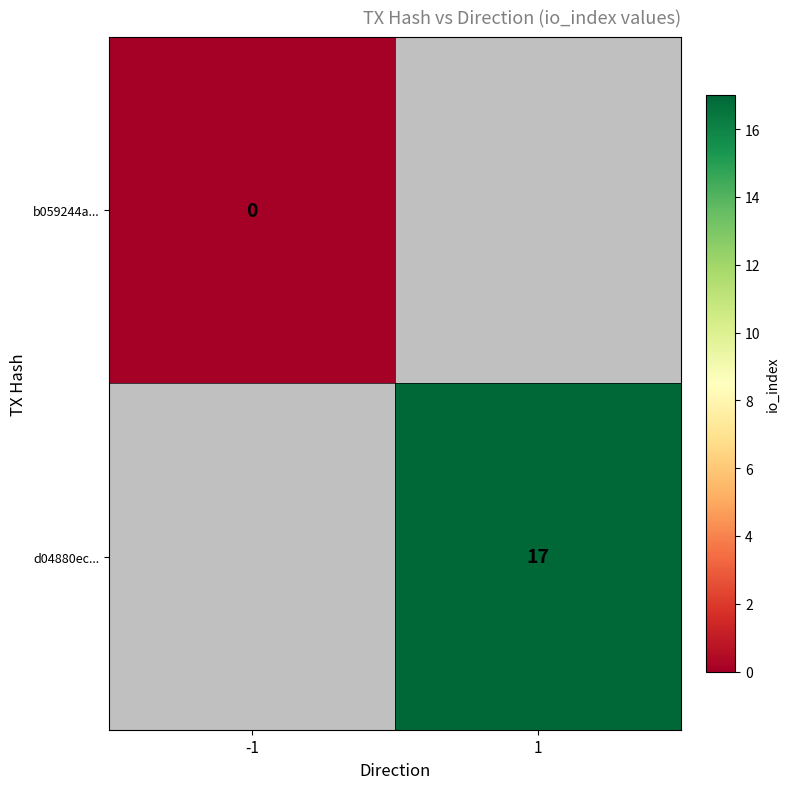

Is it true that d04880ec... equals 17 at 1?

True